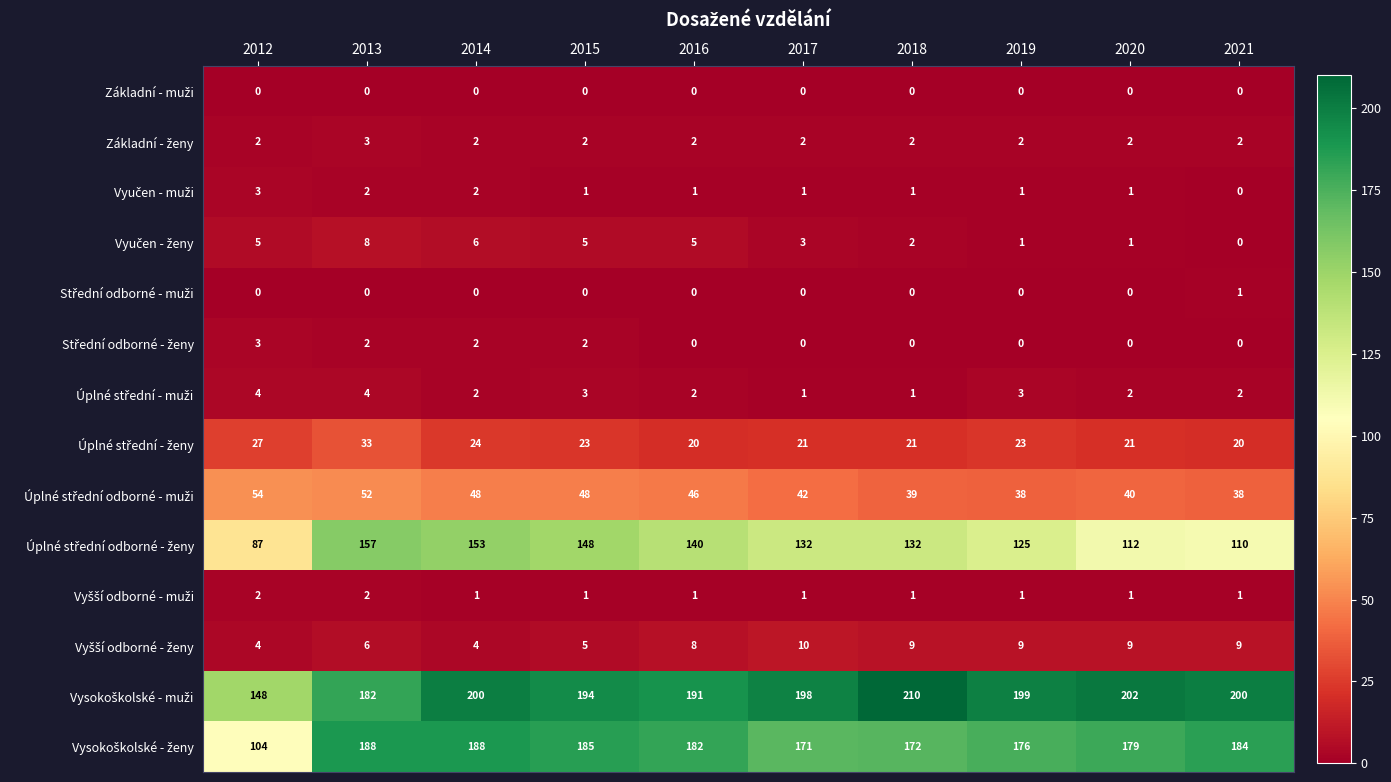

What is the difference between the highest and lowest values at 2018?

210